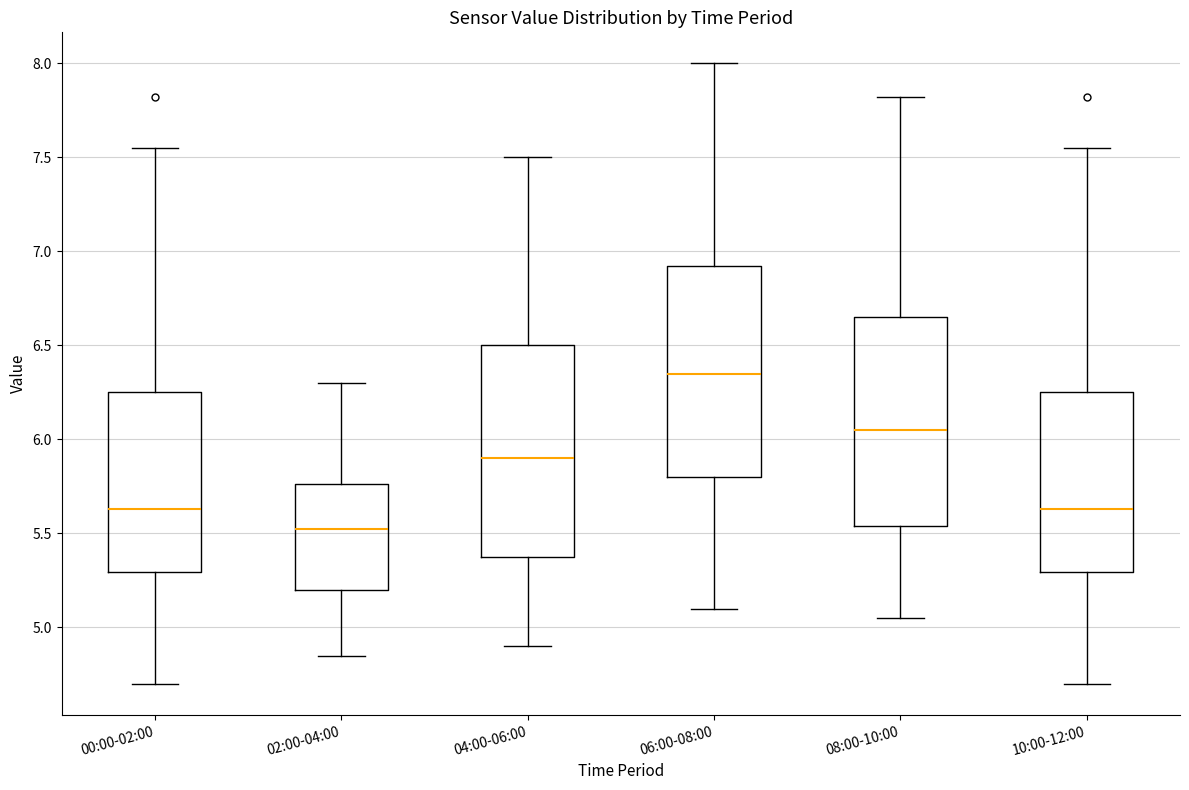

Where is the upper edge of the box for 08:00-10:00 on the y-axis? The values are not printed on the chart, so give them approximately, as read against the axis.

6.65